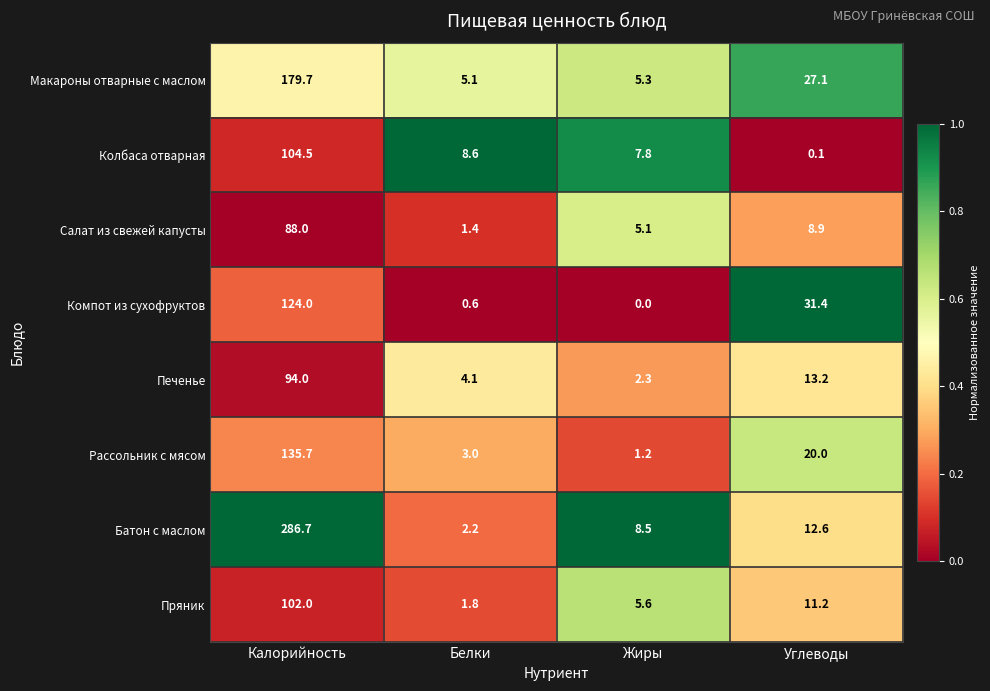

At Белки, list the series in order from smallest to largest.

Компот из сухофруктов, Салат из свежей капусты, Пряник, Батон с маслом, Рассольник с мясом, Печенье, Макароны отварные с маслом, Колбаса отварная